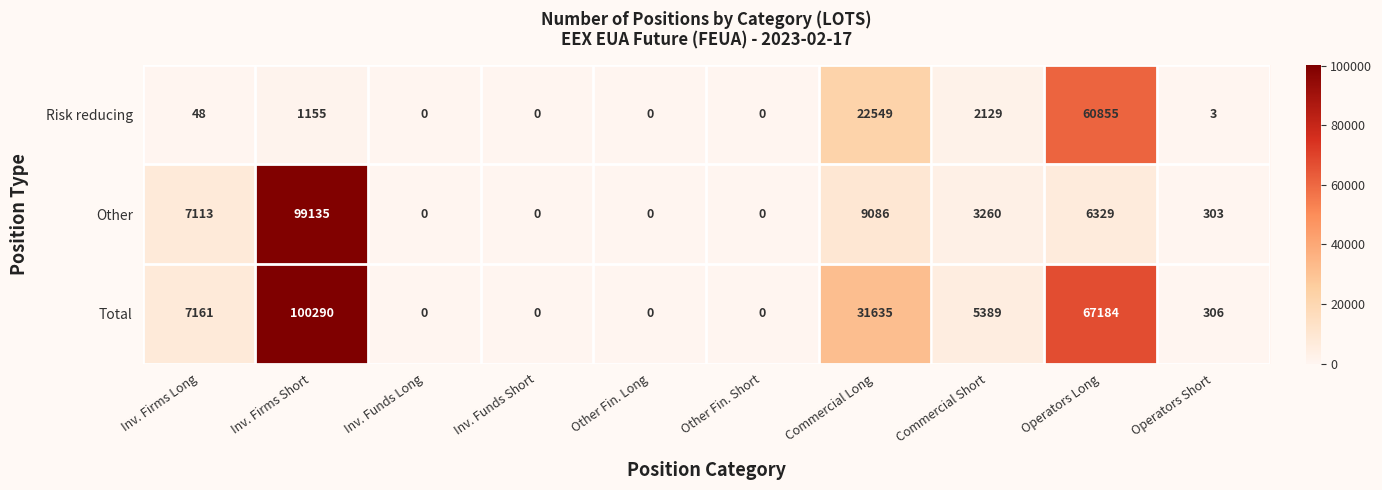

Reading left to right, list all the values displayed in this chart.

Risk reducing: Inv. Firms Long=48	Inv. Firms Short=1155	Inv. Funds Long=0	Inv. Funds Short=0	Other Fin. Long=0	Other Fin. Short=0	Commercial Long=22549	Commercial Short=2129	Operators Long=60855	Operators Short=3
Other: Inv. Firms Long=7113	Inv. Firms Short=99135	Inv. Funds Long=0	Inv. Funds Short=0	Other Fin. Long=0	Other Fin. Short=0	Commercial Long=9086	Commercial Short=3260	Operators Long=6329	Operators Short=303
Total: Inv. Firms Long=7161	Inv. Firms Short=100290	Inv. Funds Long=0	Inv. Funds Short=0	Other Fin. Long=0	Other Fin. Short=0	Commercial Long=31635	Commercial Short=5389	Operators Long=67184	Operators Short=306